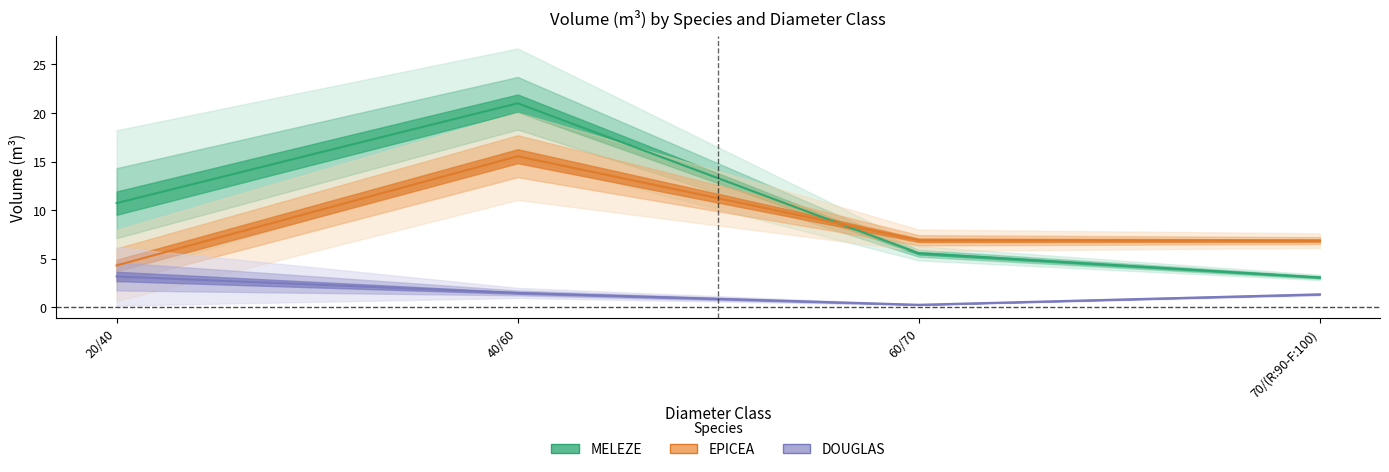

The DOUGLAS series shows 0.3 at 60/70. True or false?

True